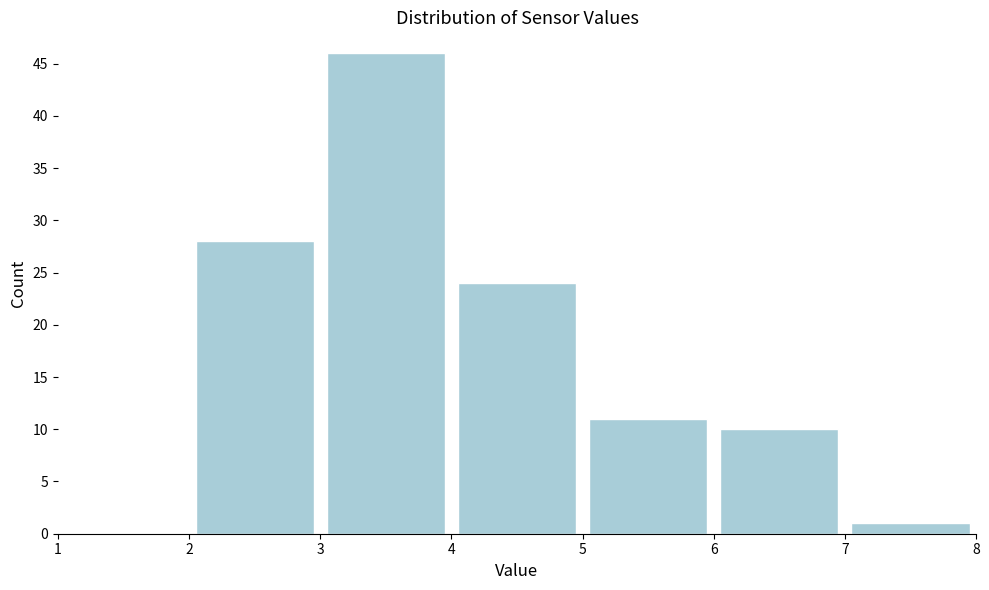

Reading left to right, list every bar in this chart as the range it spans on the x-axis followed by its height. The values are not printed on the chart, so give them approximately, as read against the axis.

1 to 2: 0
2 to 3: 28
3 to 4: 46
4 to 5: 24
5 to 6: 11
6 to 7: 10
7 to 8: 1